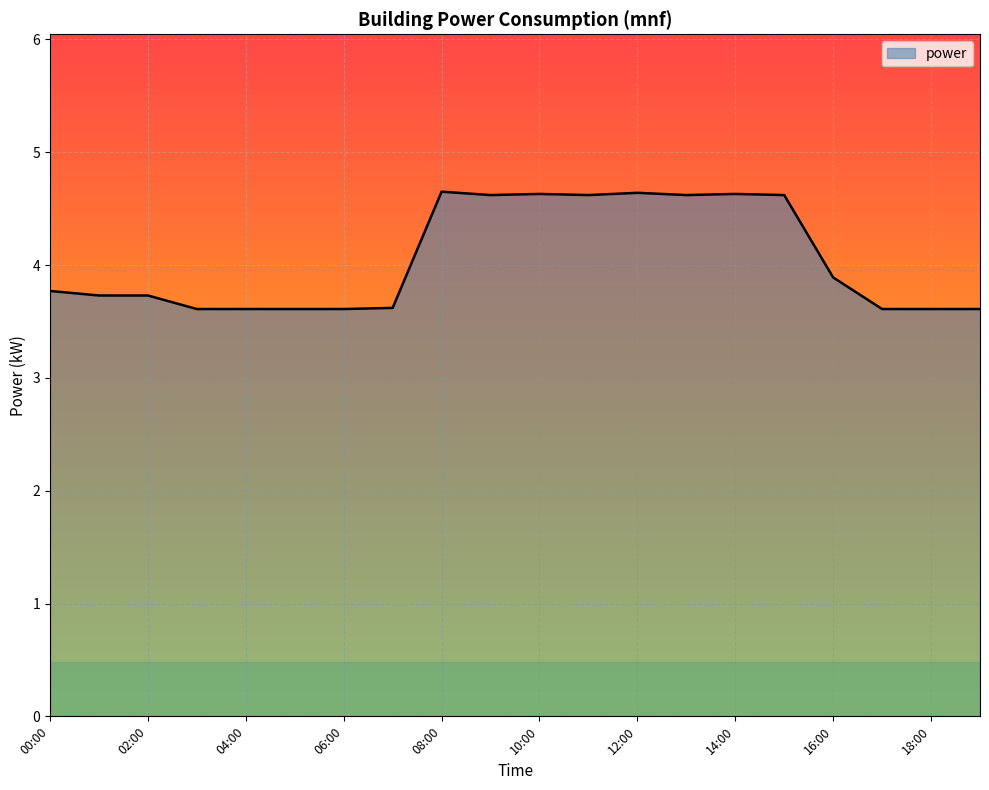

What is the greatest value displayed?

4.7